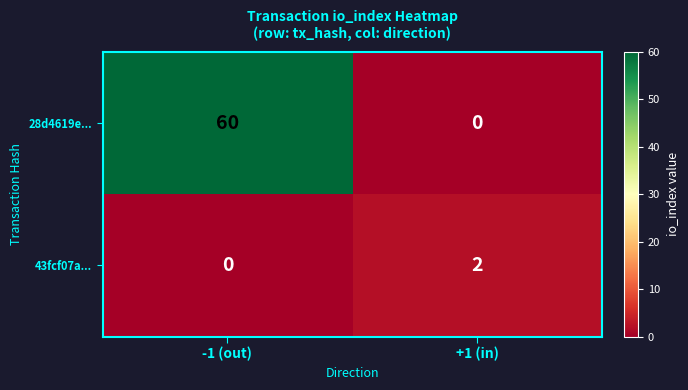

At how many categories does at least one series exceed 16?

1